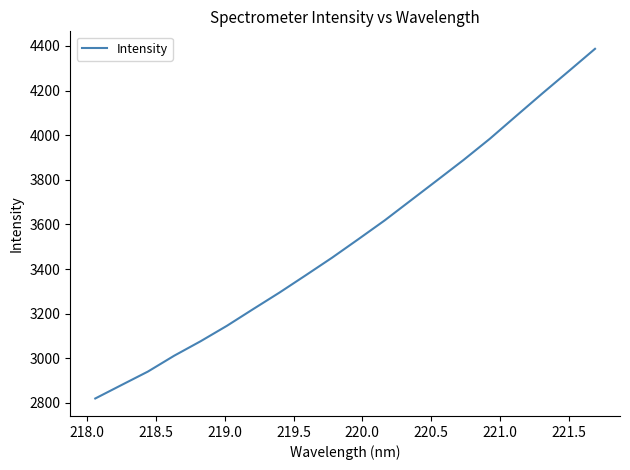

What is the smallest value displayed?

2819.8